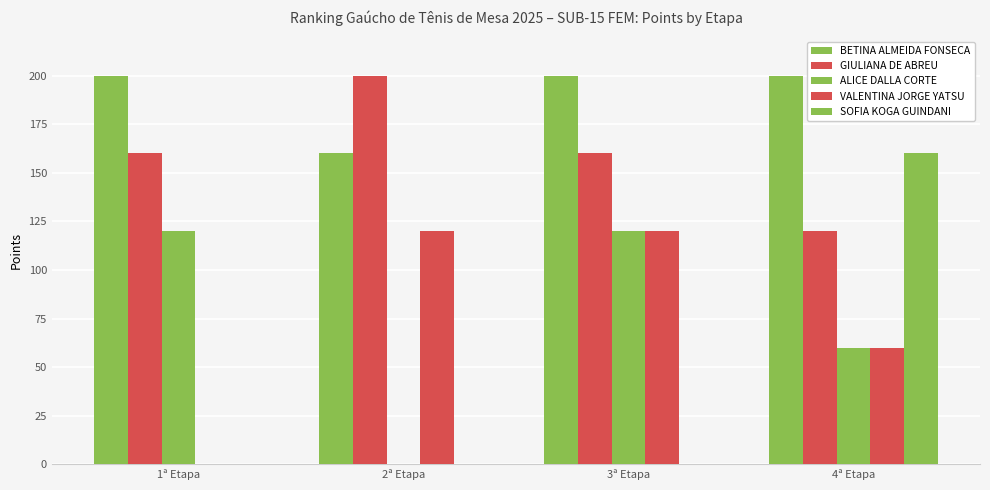

Is it true that VALENTINA JORGE YATSU equals 0 at 1ª Etapa?

True